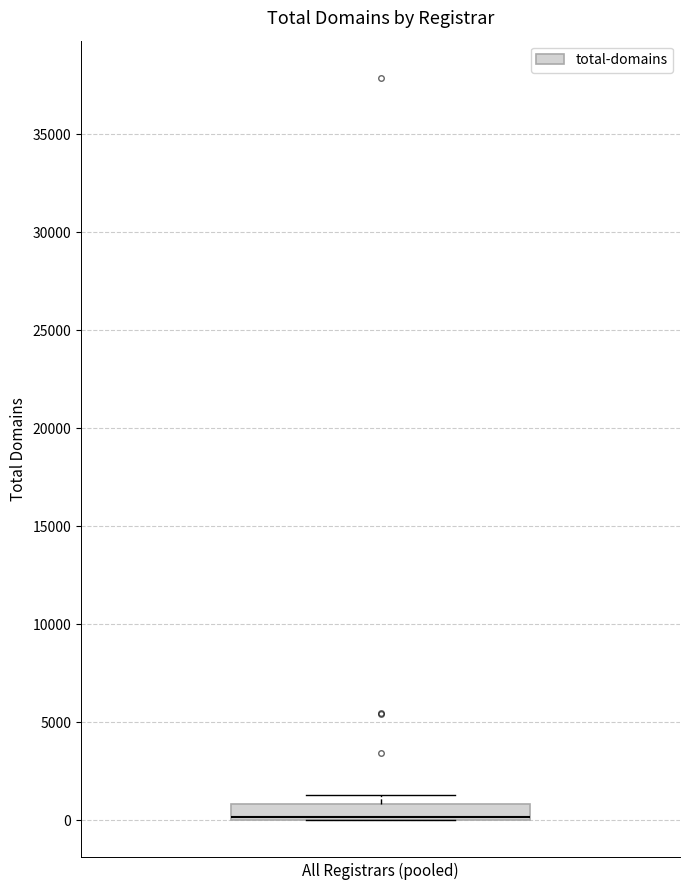

Where is the upper edge of the box on the y-axis? The values are not printed on the chart, so give them approximately, as read against the axis.

1000